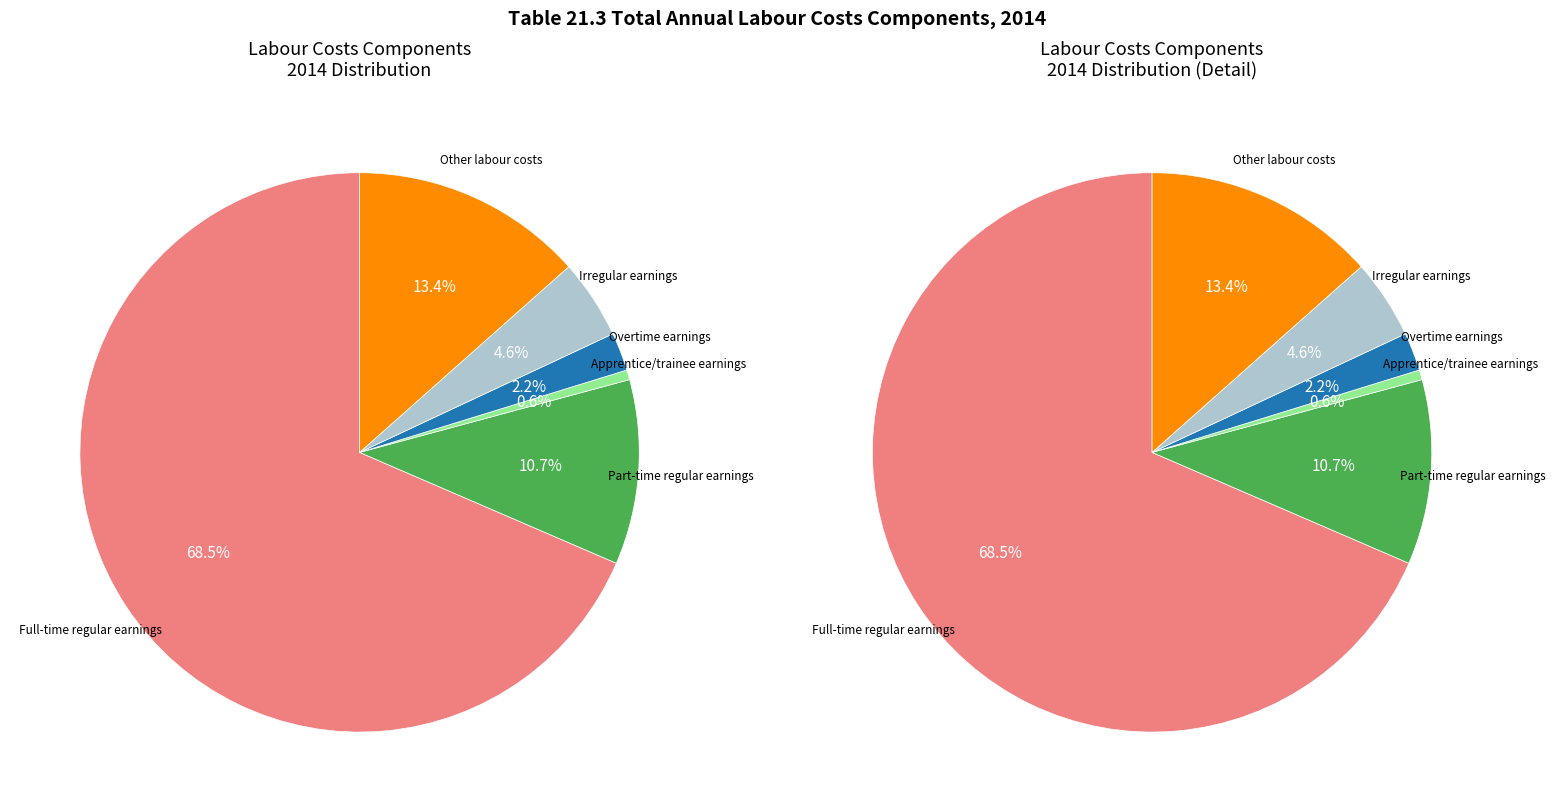

Which slice is the smallest?

Apprentice/trainee earnings